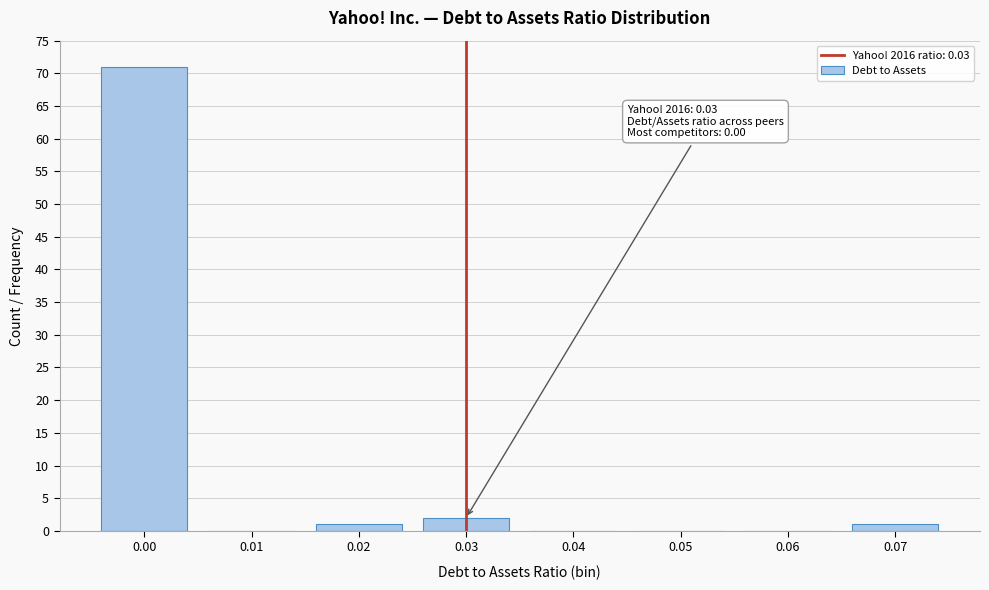

Reading left to right, list all the values displayed in this chart.

0.00=71	0.01=0	0.02=1	0.03=2	0.04=0	0.05=0	0.06=0	0.07=1